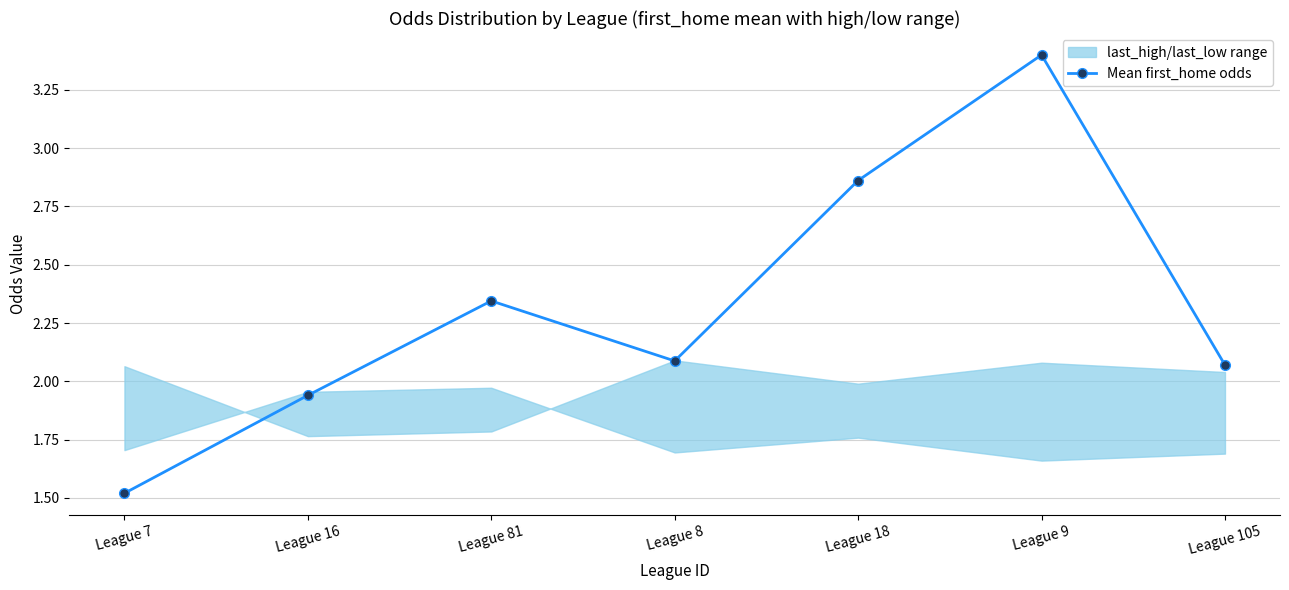

Where is the data nearest to the value 2?

League 16